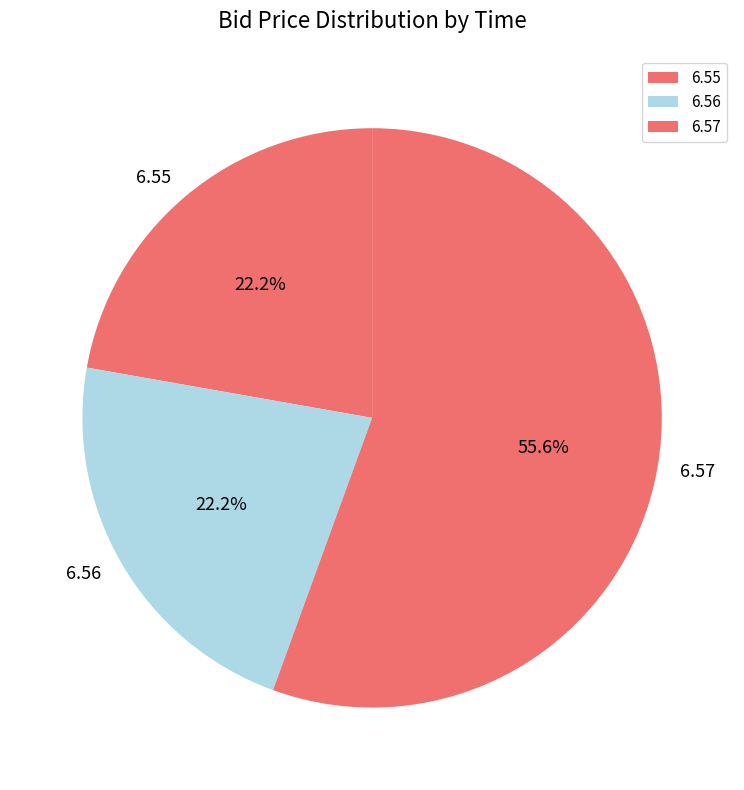

Do 6.56 and 6.57 together represent more than half of the pie?

Yes